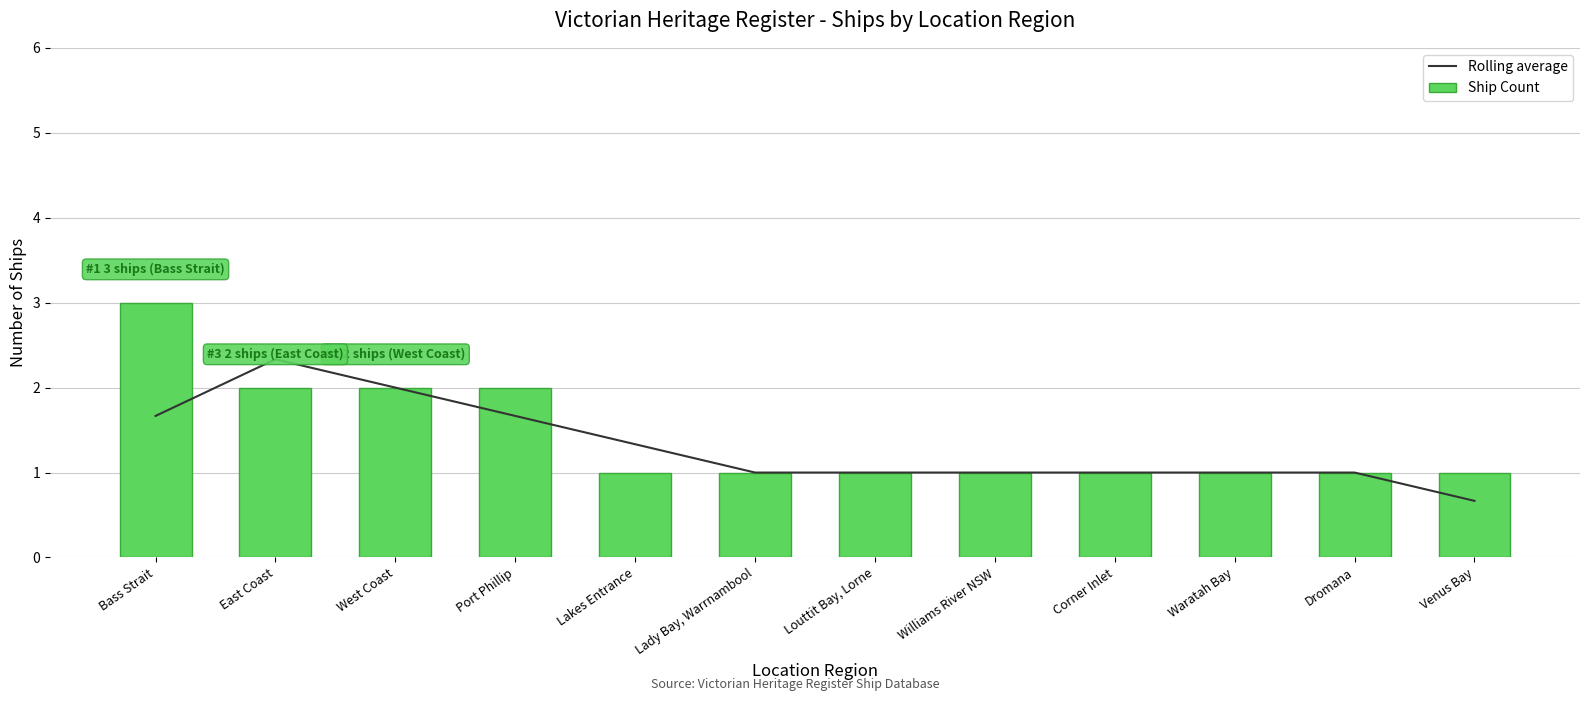

How many Ship Count values are between 1 and 2?

11